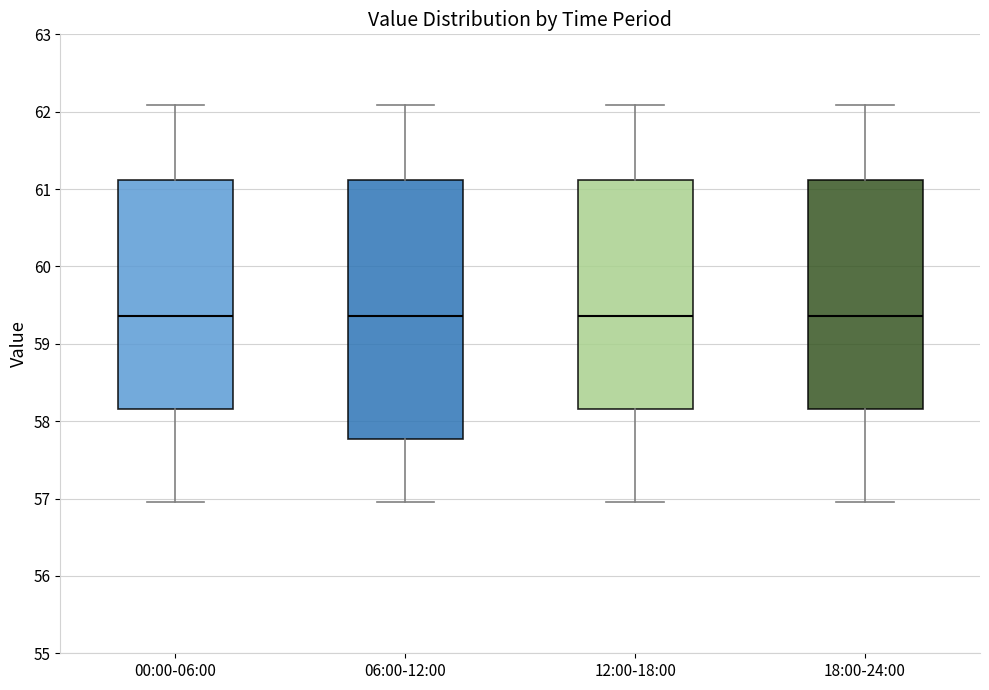

Reading left to right, transcribe this box plot: for each box, give where its median line is, the range the box spans, and where its two whiskers end, as read against the y-axis. The values are not printed on the chart, so give them approximately, as read against the axis.

00:00-06:00: median 59.4, box 58.2 to 61.1, whiskers 57.0 to 62.1
06:00-12:00: median 59.4, box 57.8 to 61.1, whiskers 57.0 to 62.1
12:00-18:00: median 59.4, box 58.2 to 61.1, whiskers 57.0 to 62.1
18:00-24:00: median 59.4, box 58.2 to 61.1, whiskers 57.0 to 62.1